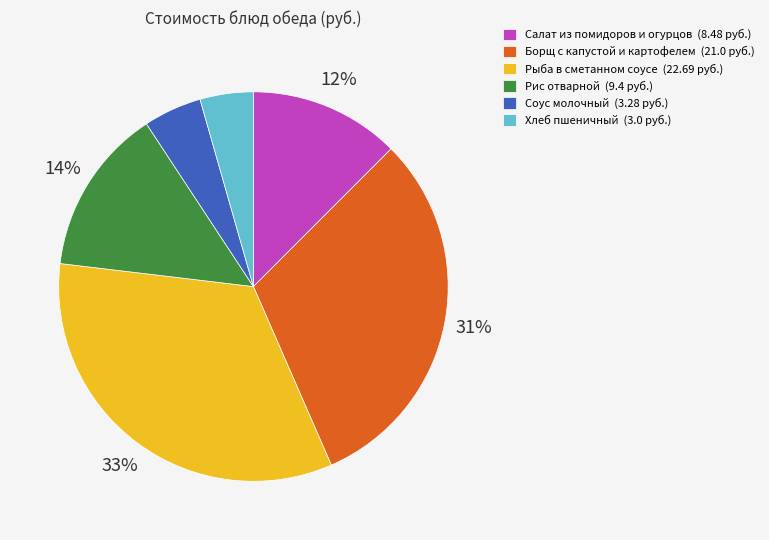

True or false: Борщ с капустой и картофелем (21.0 руб.) accounts for 31% of the total.

True